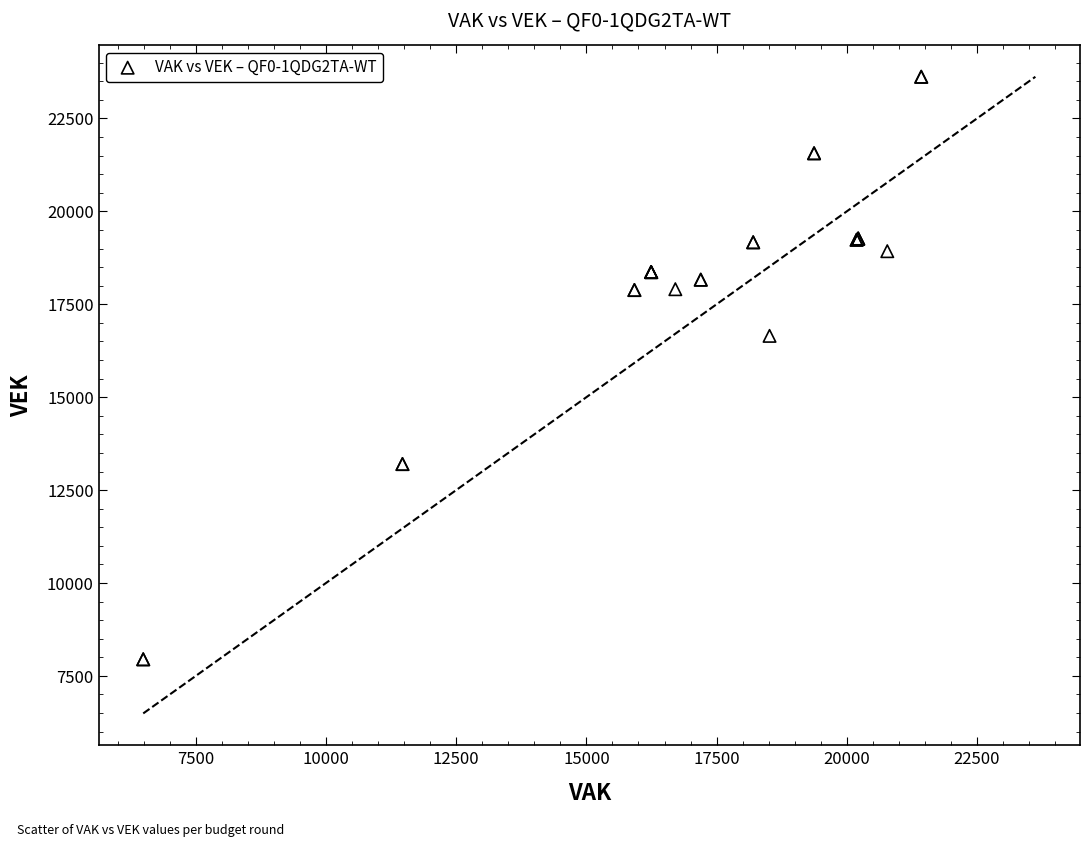

What Y value in the scatter plot is closest to 15784?

16650